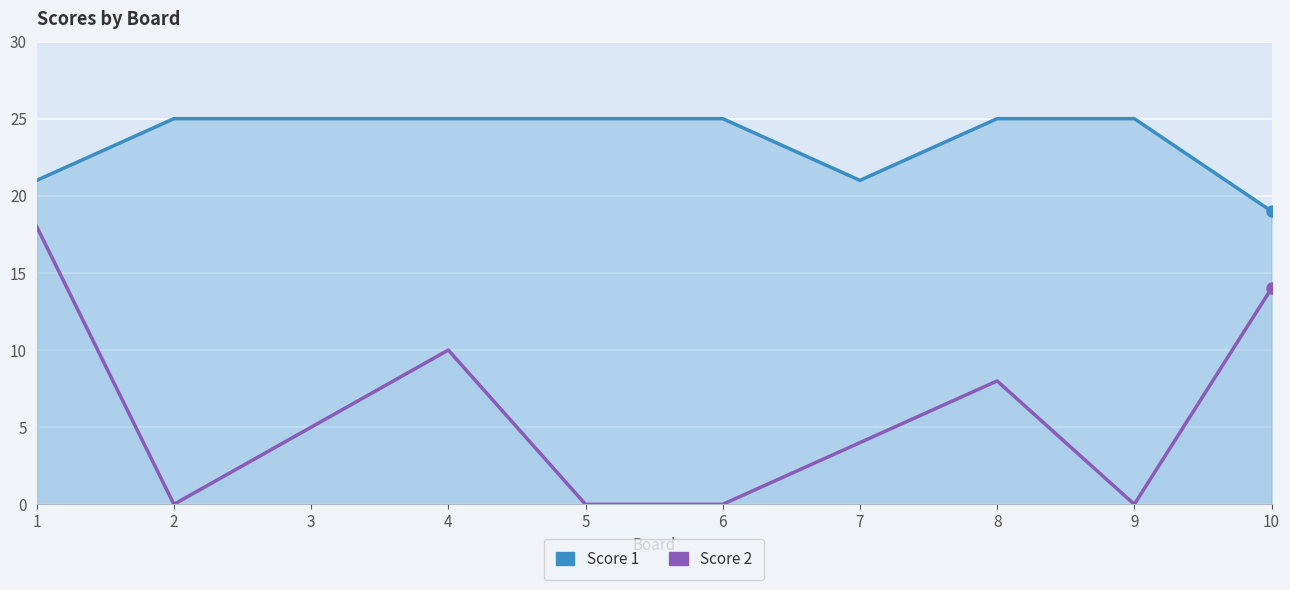

What is the difference between the maximum and minimum values in the Score 2 series?

18